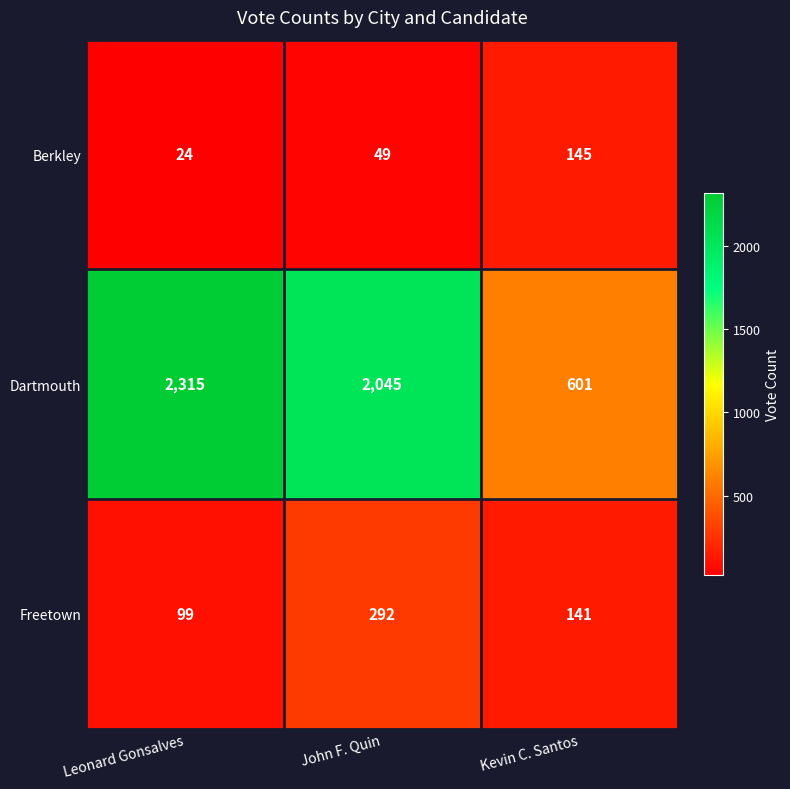

Rank the series by their maximum value, from lowest to highest.

Berkley, Freetown, Dartmouth